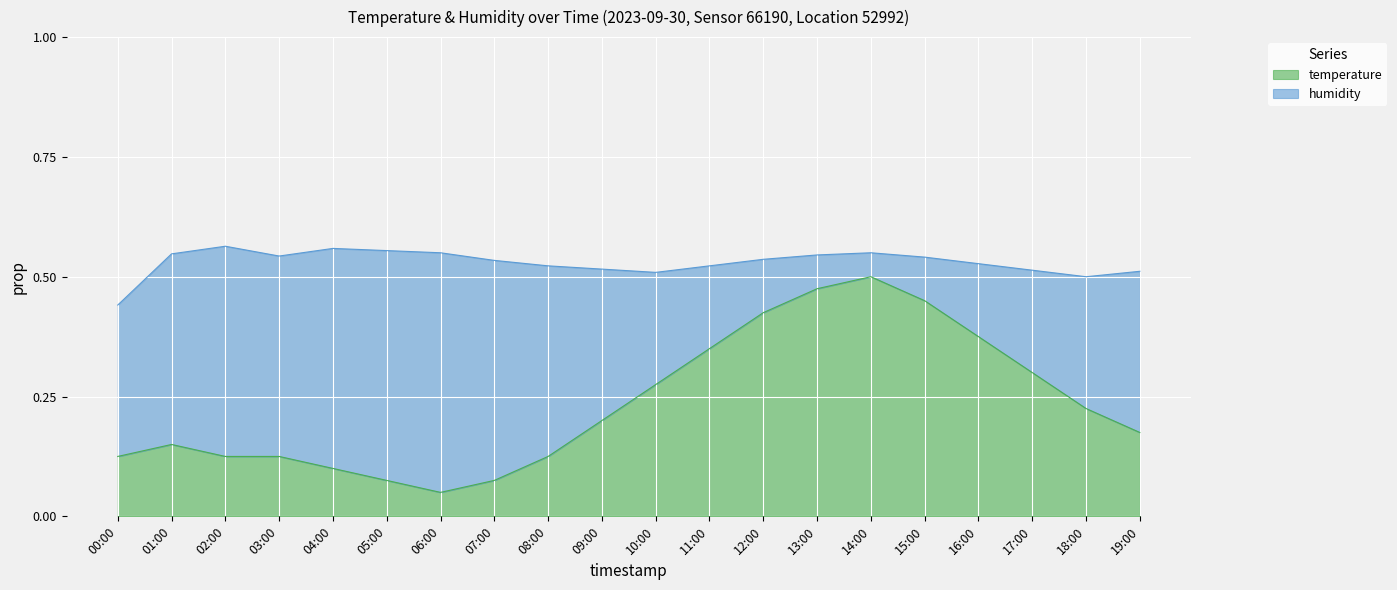

What is the label of the 4th point from the right?

16:00